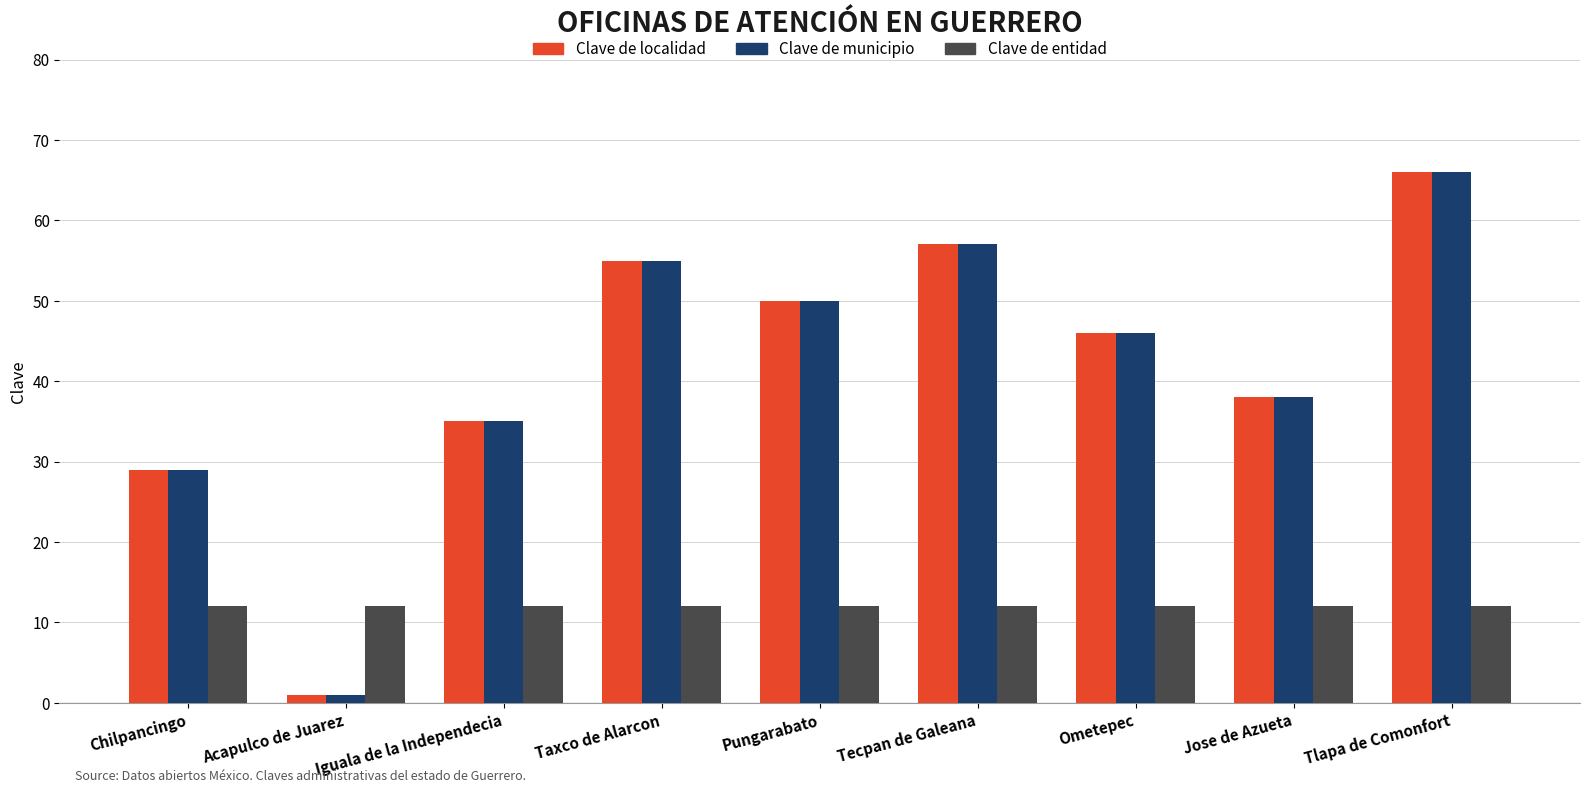

What is the difference between the highest and lowest values at Tlapa de Comonfort?

54